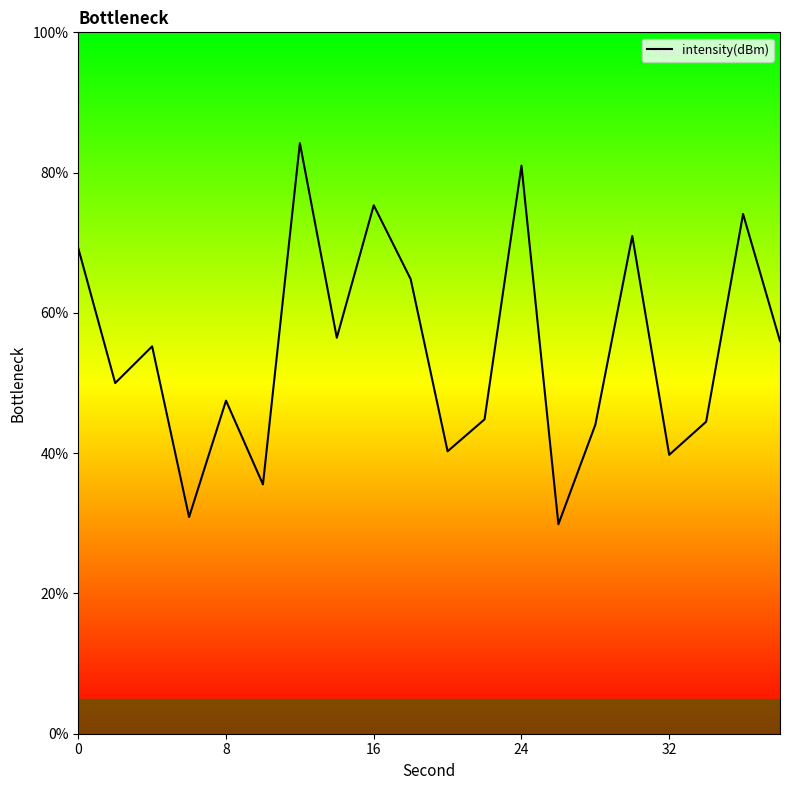

What is the smallest value displayed?

29.9